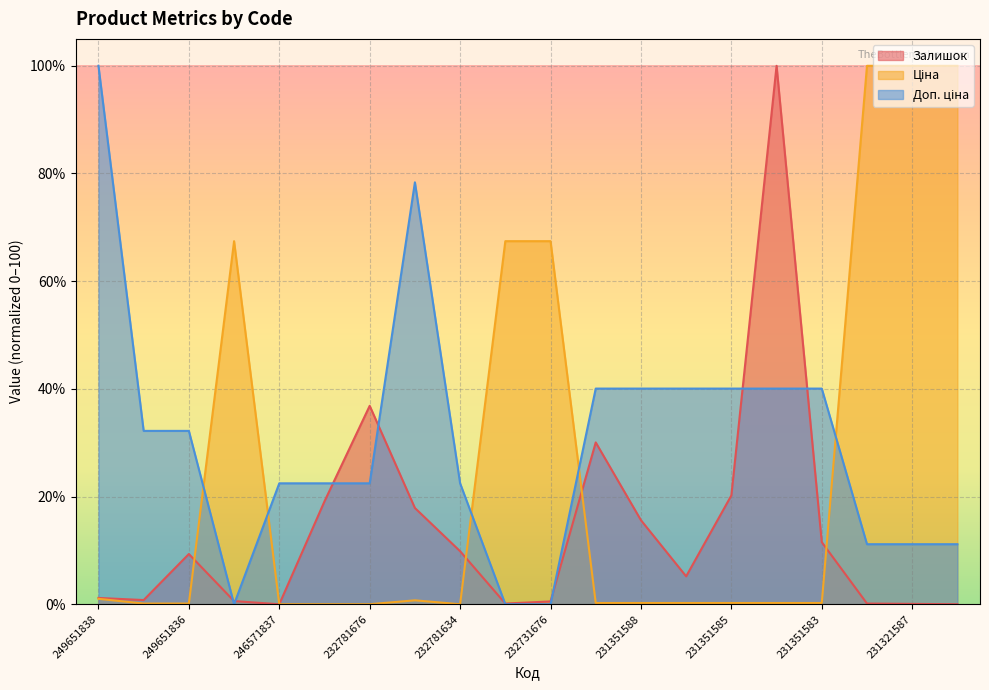

Is the value of Ціна at 231321587 greater than the value of Доп. ціна at 246571836?

Yes